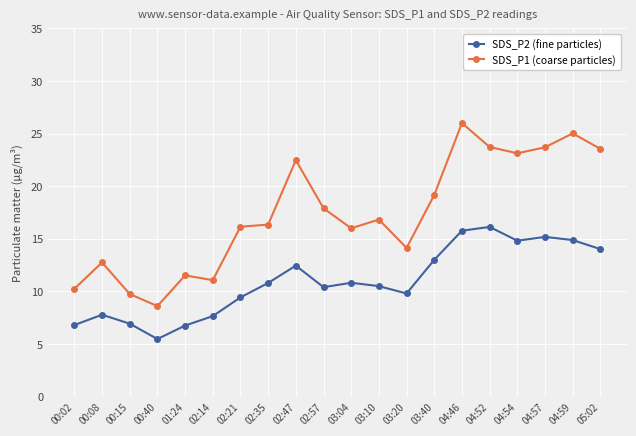

The SDS_P1 (coarse particles) series shows 14.1 at 03:20. True or false?

True